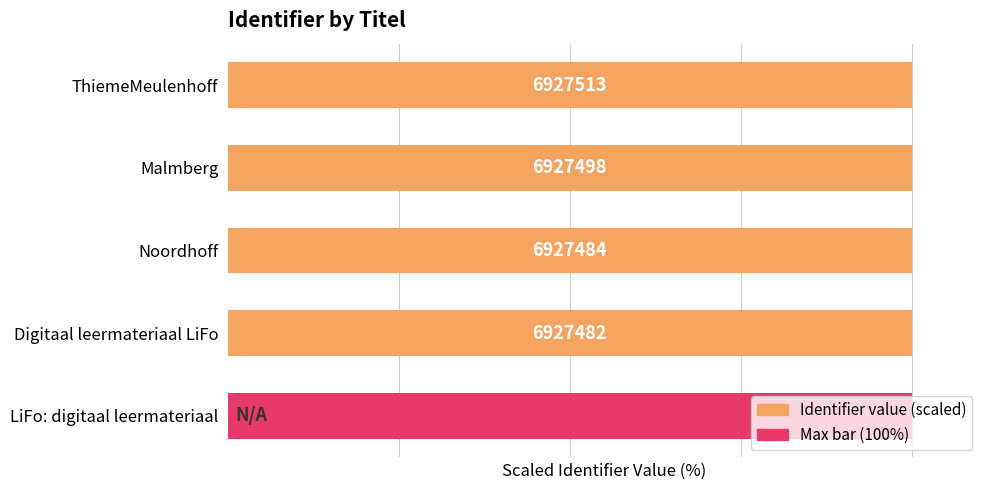

Which series has the largest total across all categories?

Identifier value (scaled)